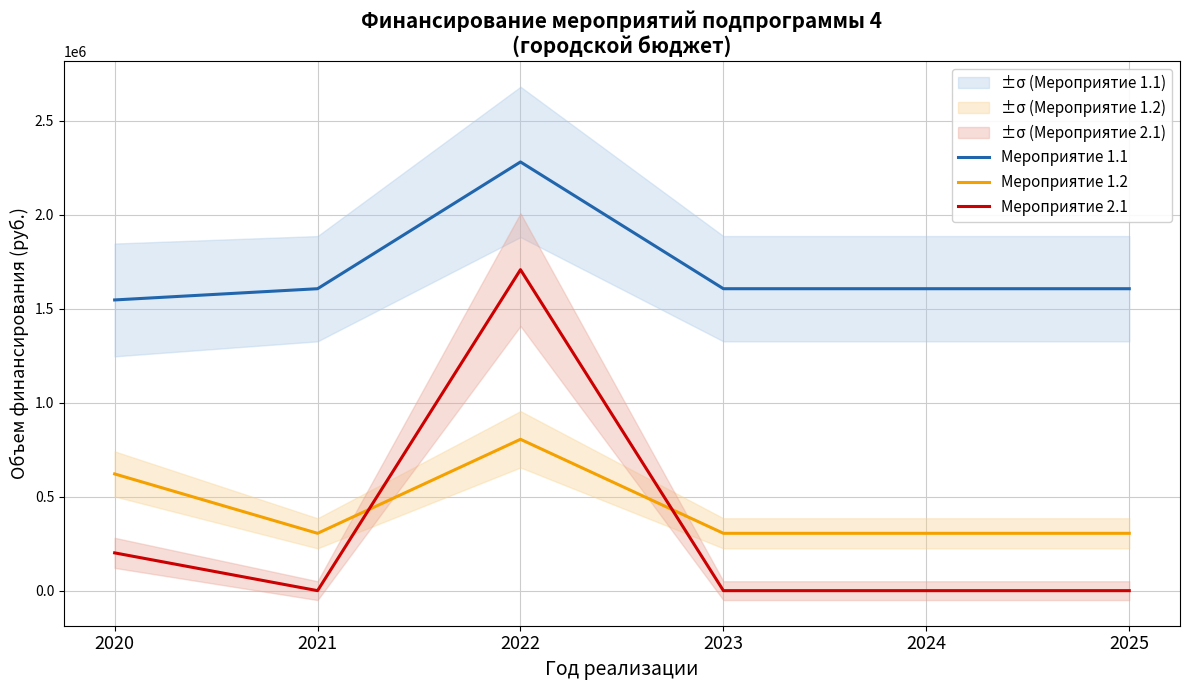

Rank the categories by Мероприятие 1.2 value from highest to lowest.

2022, 2020, 2021, 2023, 2024, 2025